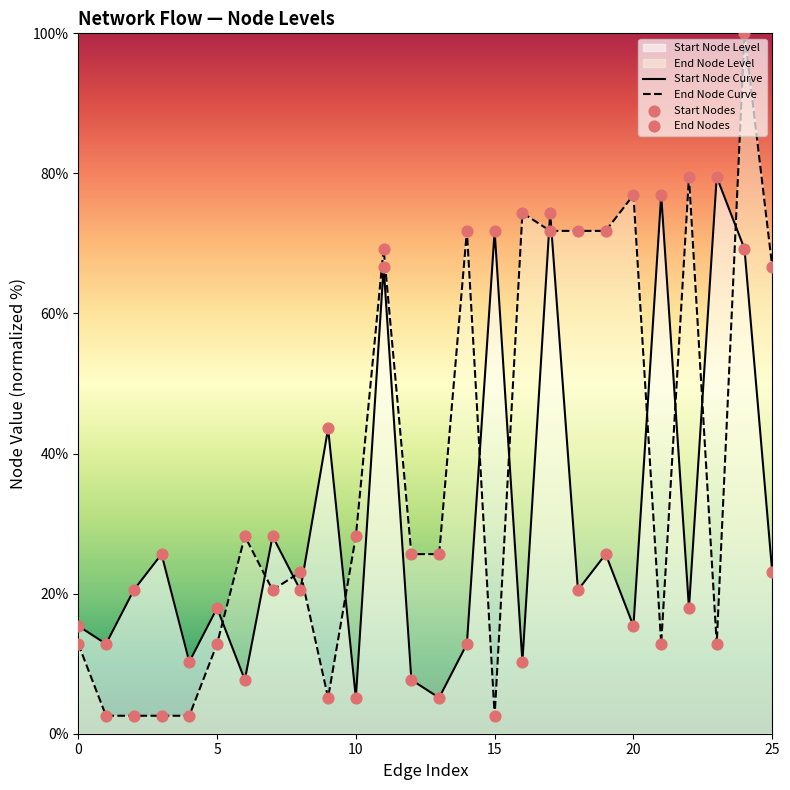

Which series has the widest spread of Y values?

End Node Curve